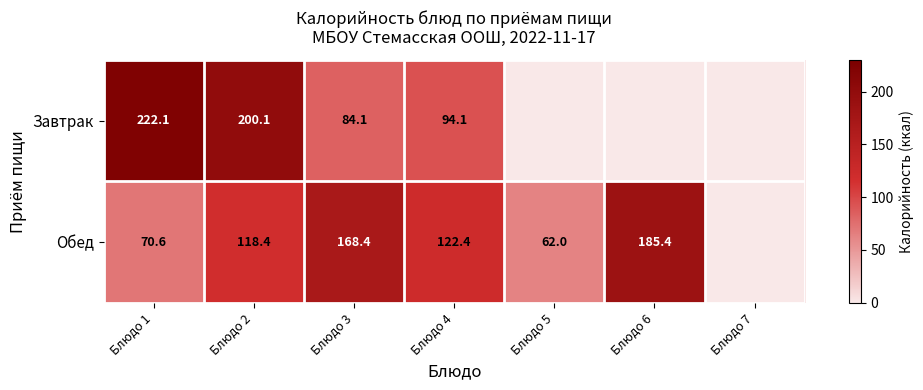

Which category has the lowest value across all series?

Блюдо 5